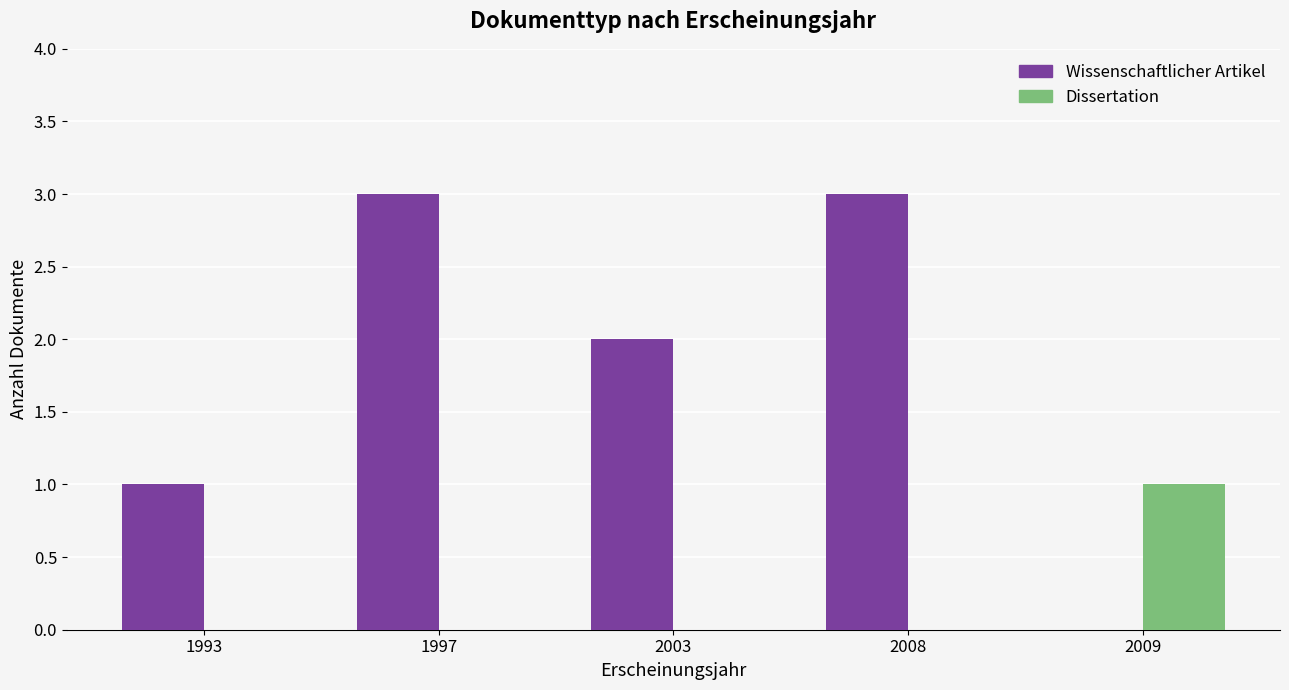

How many categories are shown in the chart?

5